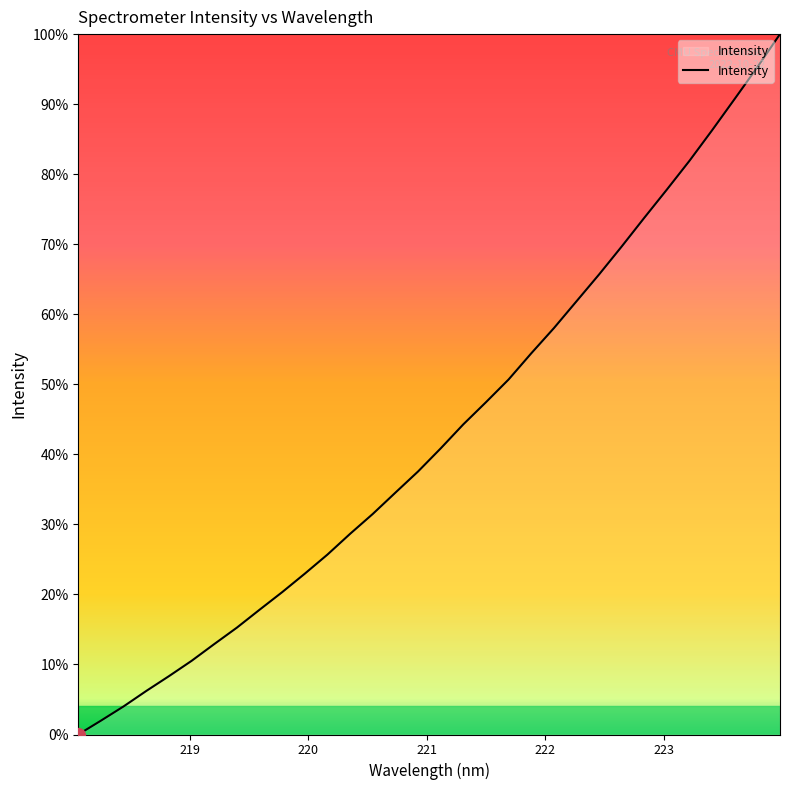

What is the maximum value shown in the chart?

100.0